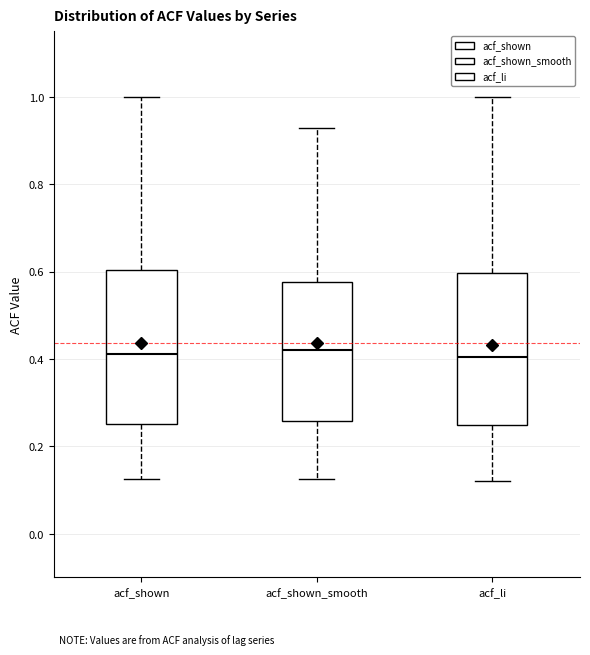

Reading left to right, transcribe this box plot: for each box, give where its median line is, the range the box spans, and where its two whiskers end, as read against the y-axis. The values are not printed on the chart, so give them approximately, as read against the axis.

acf_shown: median 0.42, box 0.26 to 0.60, whiskers 0.12 to 1.00
acf_shown_smooth: median 0.42, box 0.26 to 0.58, whiskers 0.12 to 0.92
acf_li: median 0.40, box 0.24 to 0.60, whiskers 0.12 to 1.00